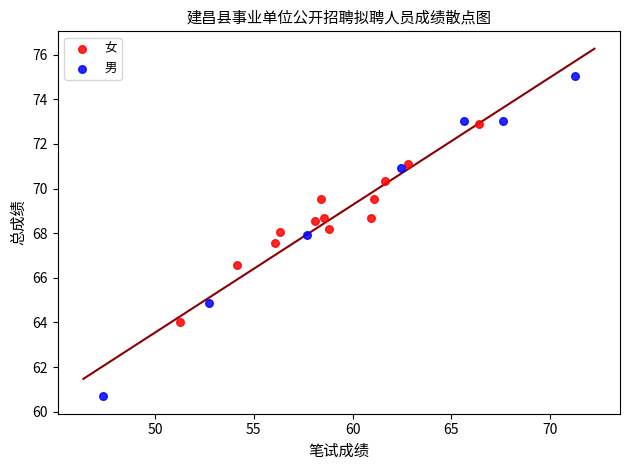

Which series reaches the minimum Y coordinate?

男